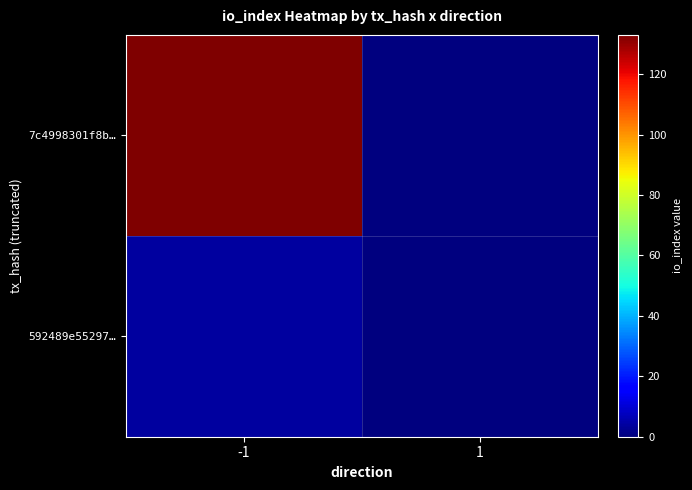

Which series has the largest range (max minus min)?

7c4998301f8b…